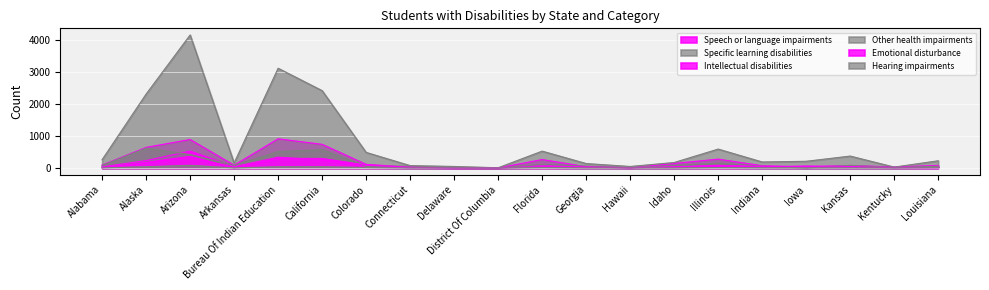

At which category is the sum across all series the highest?

Arizona